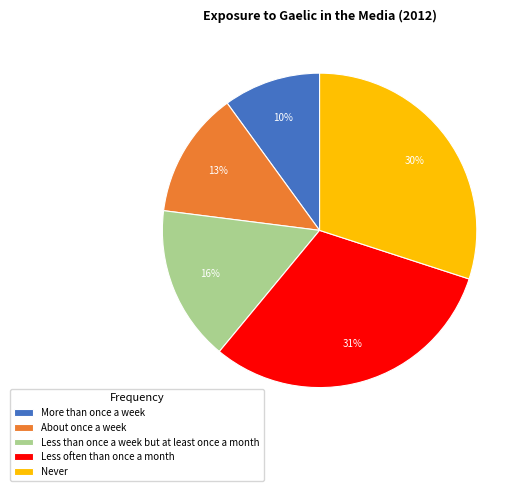

Which slice is the largest?

Less often than once a month